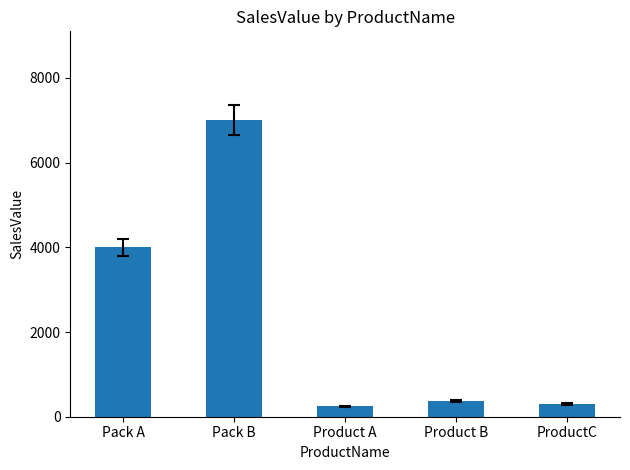

True or false: the data shows 4000 at Pack A.

True